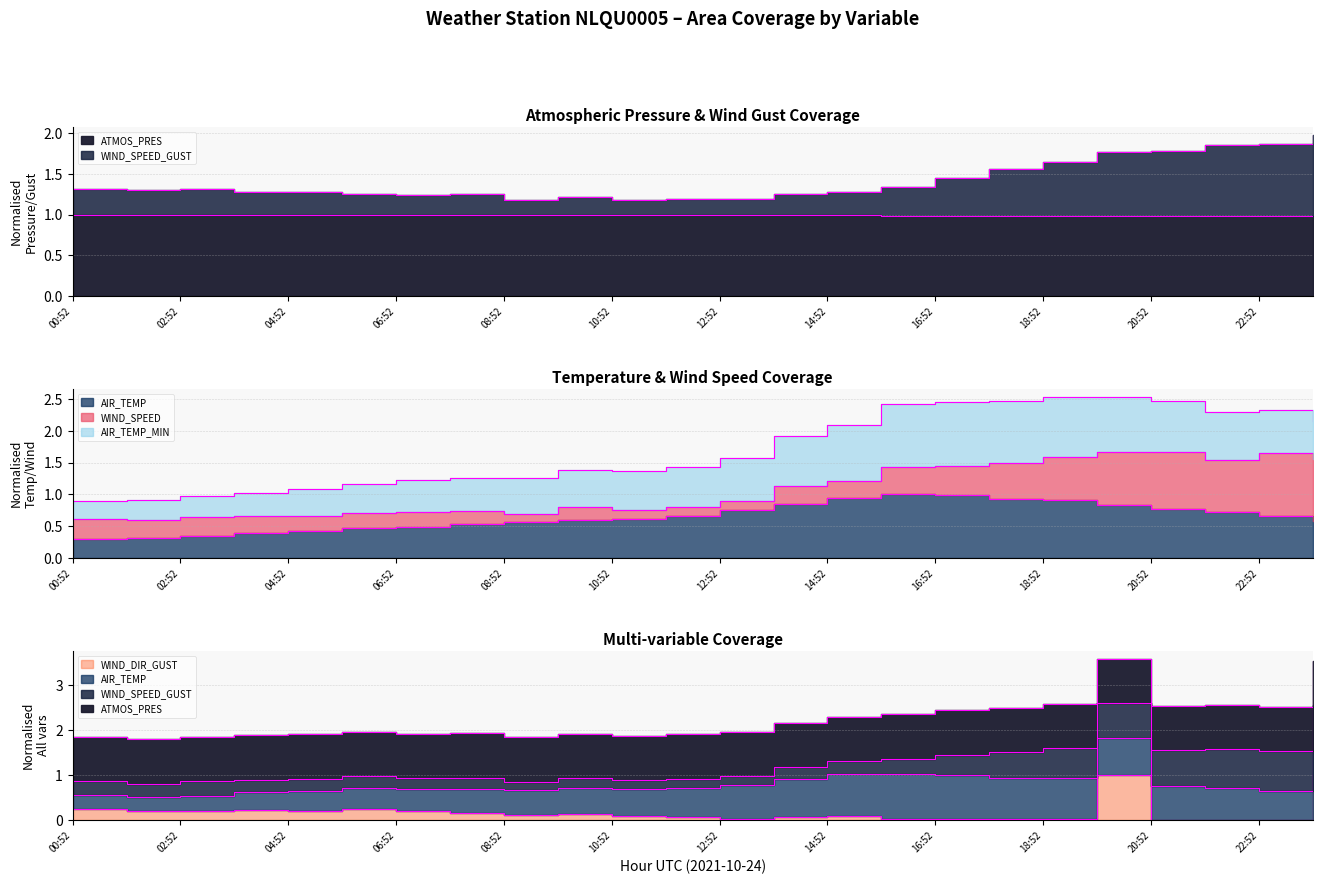

What is the value of the WIND_SPEED_GUST point at the 8th from the left?

1.3